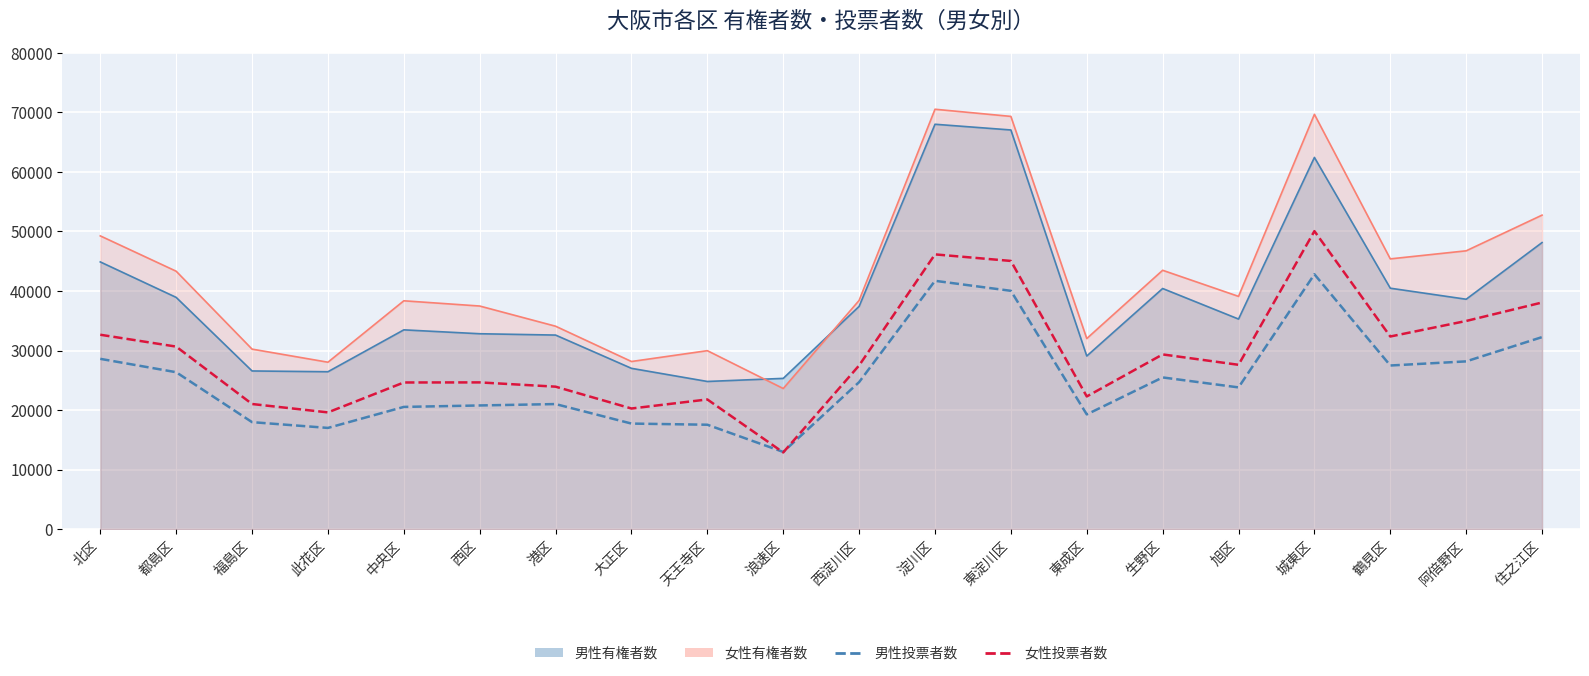

At which category does 男性投票者数 reach its first local valley?

此花区